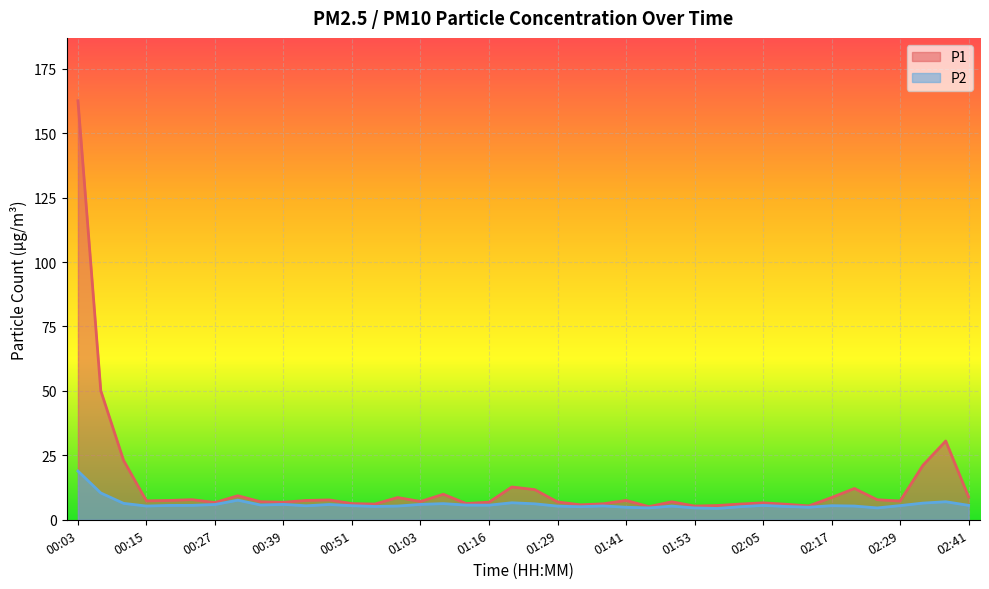

What is the value of the P2 point at the 27th from the left?

5.3